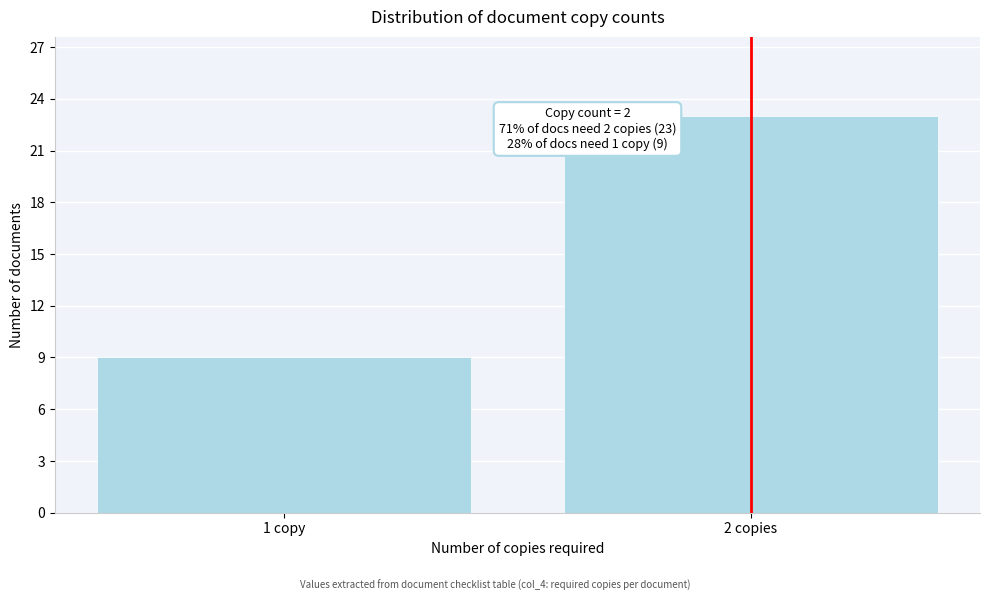

Reading left to right, what are all the values shown in this chart?

9	23